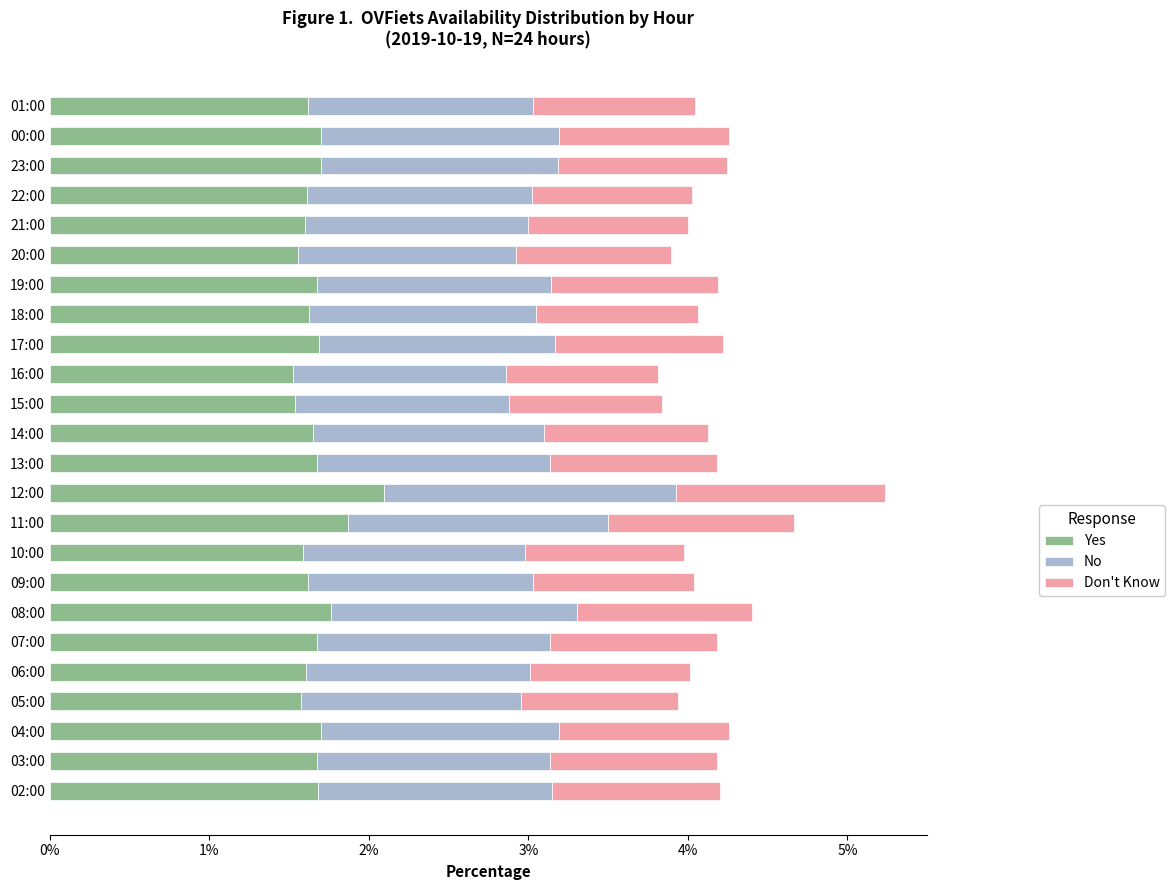

At which category is the sum across all series the highest?

12:00